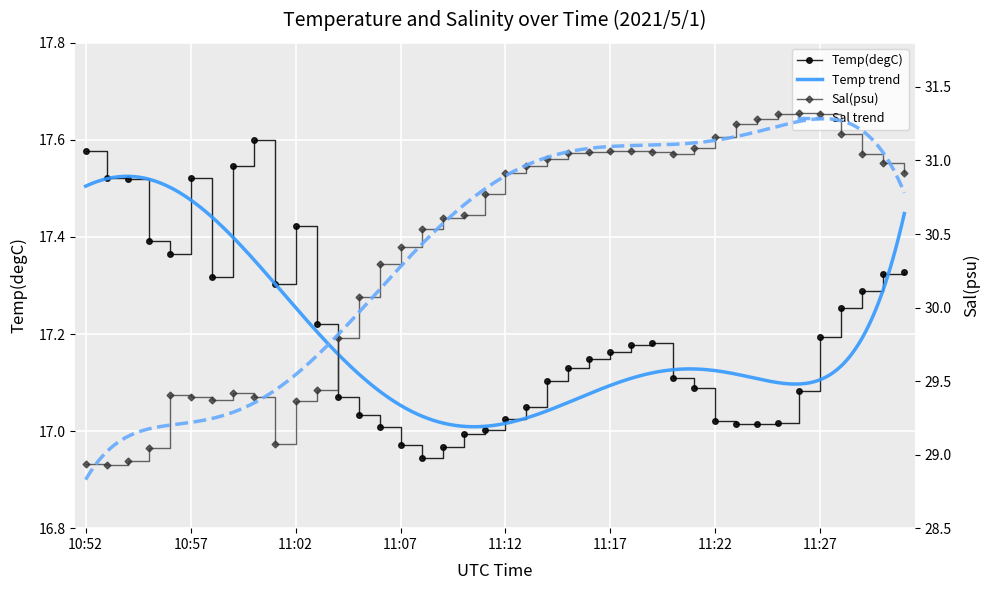

What is the label of the 40th point from the right?

10:52